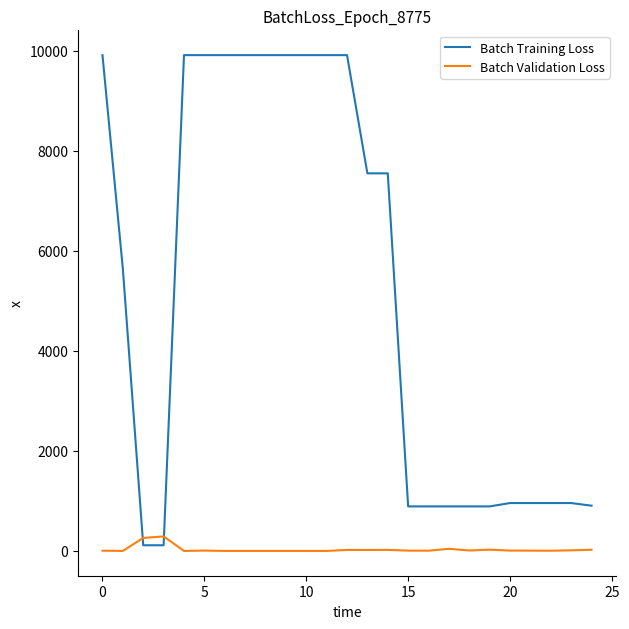

List the series in order of their overall mean, highest first.

Batch Training Loss, Batch Validation Loss